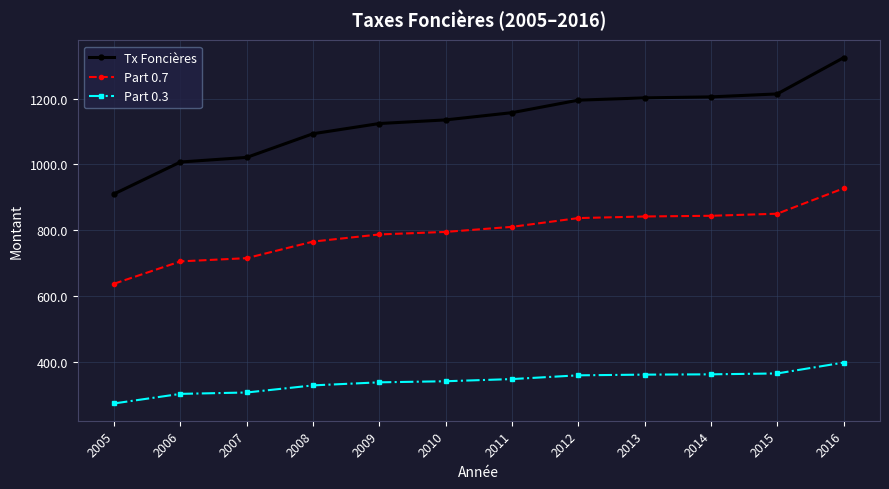

Which series changed the most between 2006 and 2016?

Tx Foncières